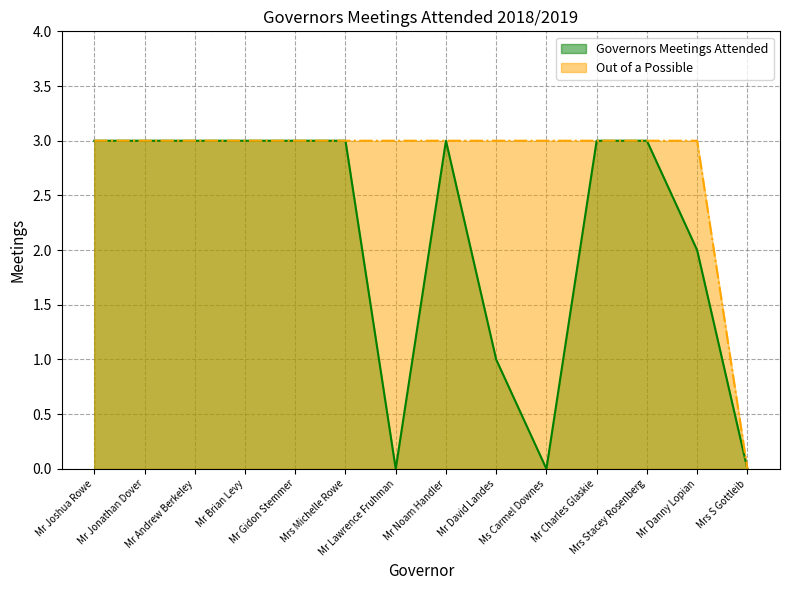

Reading left to right, extract all data points from this chart.

Governors Meetings Attended: 3	3	3	3	3	3	0	3	1	0	3	3	2	0
Out of a Possible: 3	3	3	3	3	3	3	3	3	3	3	3	3	0